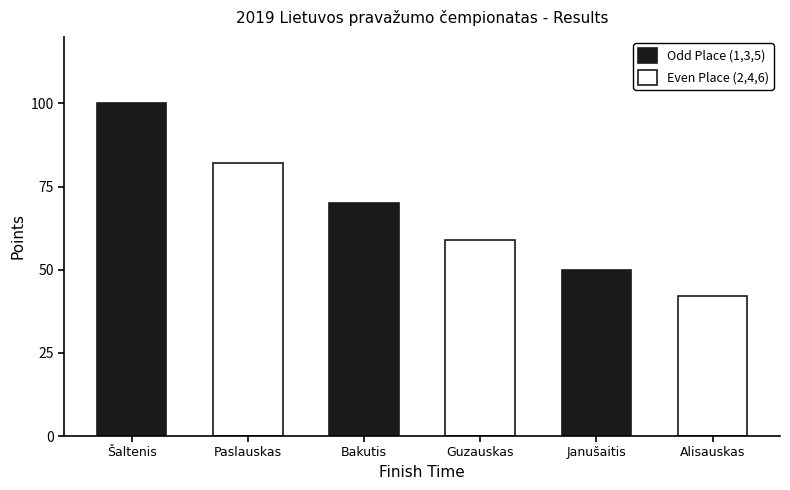

True or false: Even Place (2,4,6) has a value of 123 at Šaltenis.

False